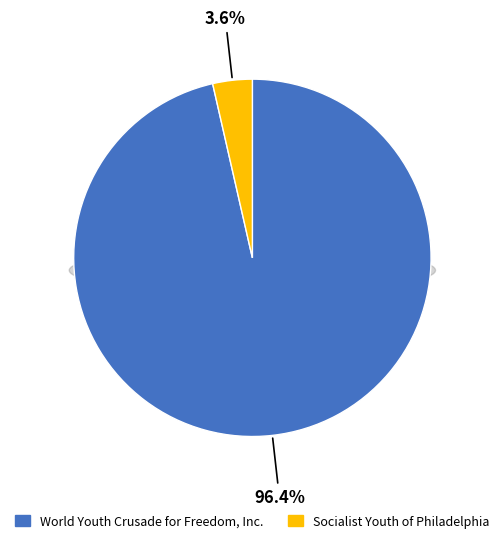

Is it true that Socialist Youth of Philadelphia is 15% of the pie?

False